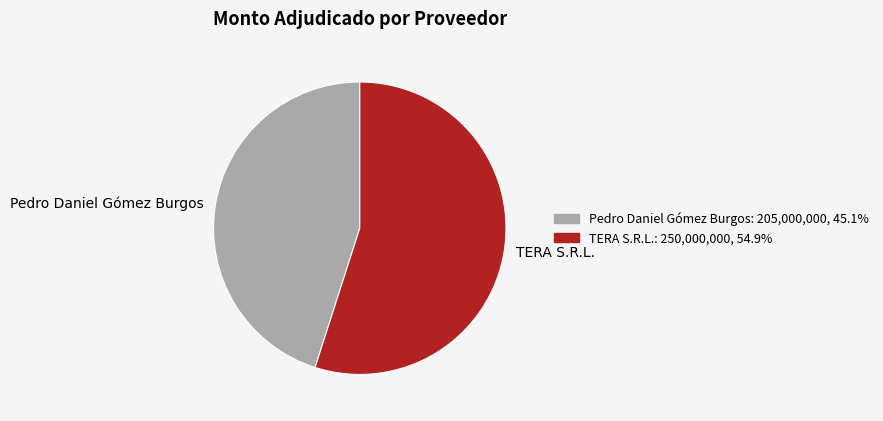

Approximately how many times larger is the value at Pedro Daniel Gómez Burgos compared to TERA S.R.L.?

0.8